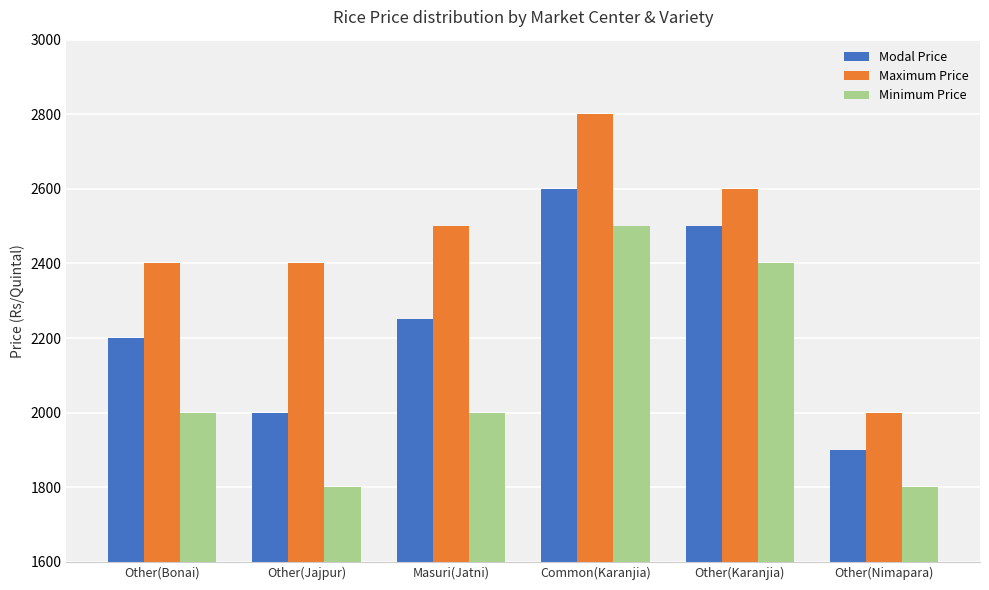

At how many categories does at least one series exceed 2673?

1